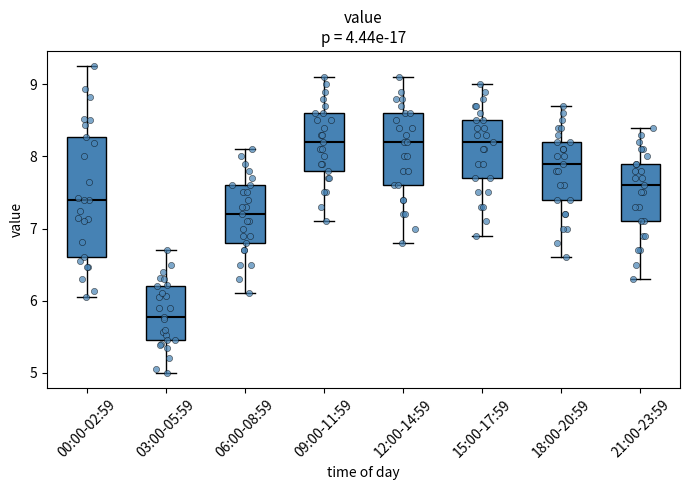

Reading left to right, transcribe this box plot: for each box, give where its median line is, the range the box spans, and where its two whiskers end, as read against the y-axis. The values are not printed on the chart, so give them approximately, as read against the axis.

00:00-02:59: median 7.4, box 6.6 to 8.3, whiskers 6.1 to 9.3
03:00-05:59: median 5.8, box 5.5 to 6.2, whiskers 5.0 to 6.7
06:00-08:59: median 7.2, box 6.8 to 7.6, whiskers 6.1 to 8.1
09:00-11:59: median 8.2, box 7.8 to 8.6, whiskers 7.1 to 9.1
12:00-14:59: median 8.2, box 7.6 to 8.6, whiskers 6.8 to 9.1
15:00-17:59: median 8.2, box 7.7 to 8.5, whiskers 6.9 to 9.0
18:00-20:59: median 7.9, box 7.4 to 8.2, whiskers 6.6 to 8.7
21:00-23:59: median 7.6, box 7.1 to 7.9, whiskers 6.3 to 8.4